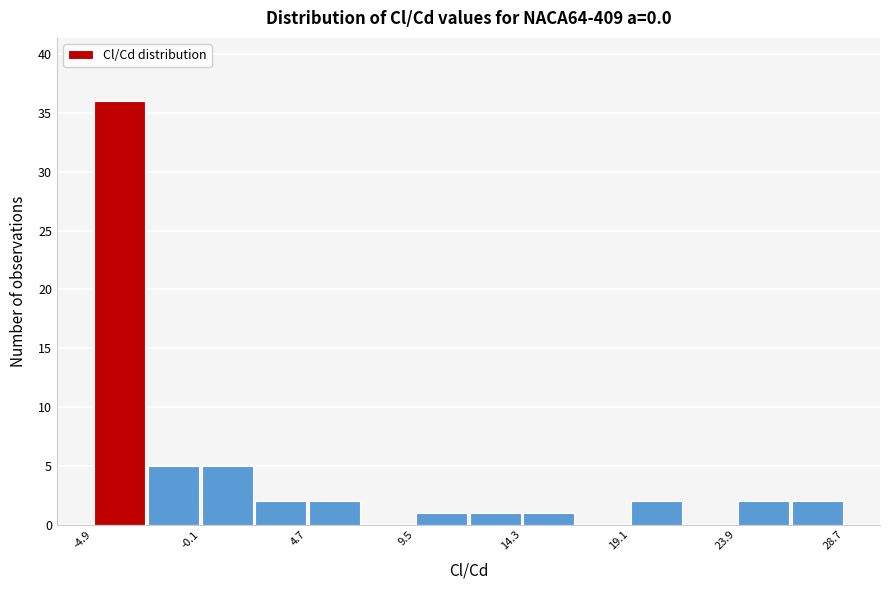

Reading left to right, transcribe this chart: for each bar, give the range it covers on the x-axis and its height. Neither the bar edges nor the heights are printed on the chart, so give them approximately, as read against the axes.

-5.0 to -2.5: 36
-2.5 to 0.0: 5
0.0 to 2.5: 5
2.5 to 4.5: 2
4.5 to 7.0: 2
7.0 to 9.5: 0
9.5 to 12.0: 1
12.0 to 14.5: 1
14.5 to 16.5: 1
16.5 to 19.0: 0
19.0 to 21.5: 2
21.5 to 24.0: 0
24.0 to 26.5: 2
26.5 to 28.5: 2